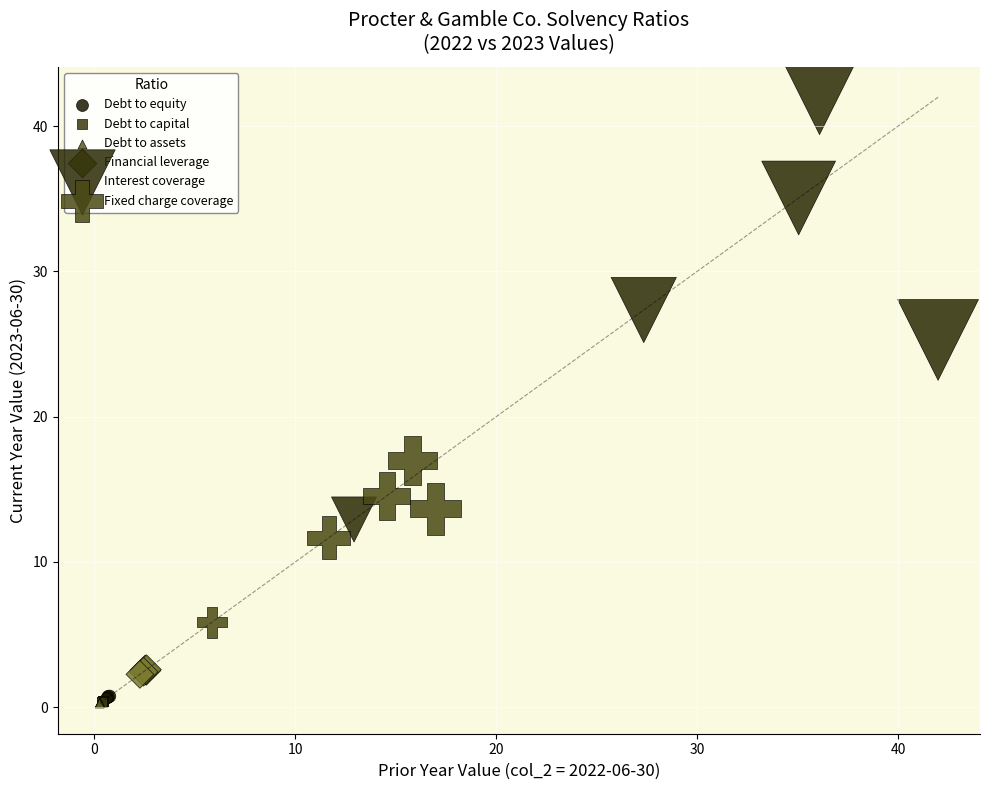

Which series has the largest Y range (max minus min)?

Interest coverage